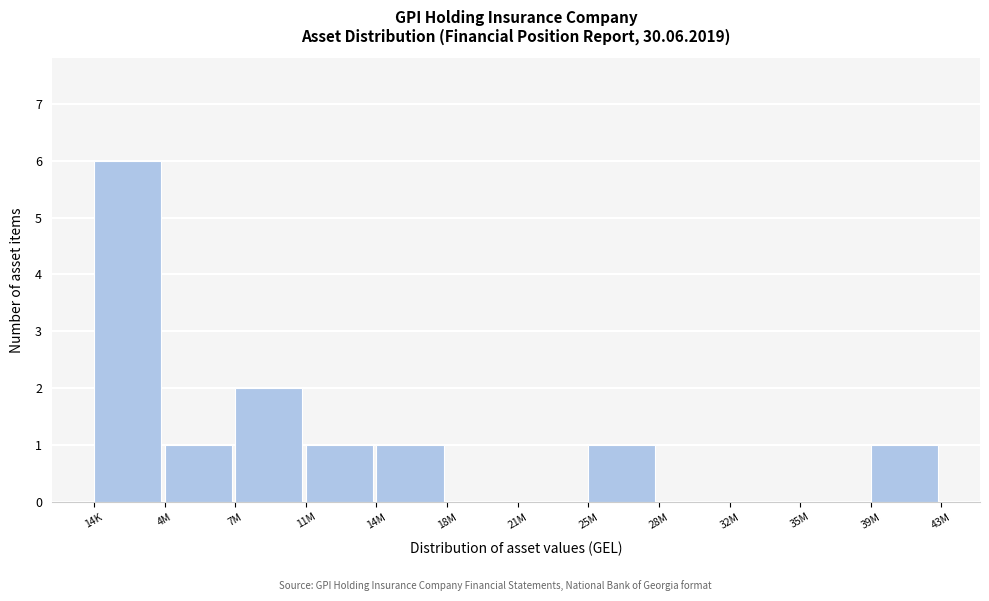

Reading left to right, transcribe all the data shown in this chart.

14K=6	4M=1	7M=2	11M=1	14M=1	18M=0	21M=0	25M=1	28M=0	32M=0	35M=0	39M=1